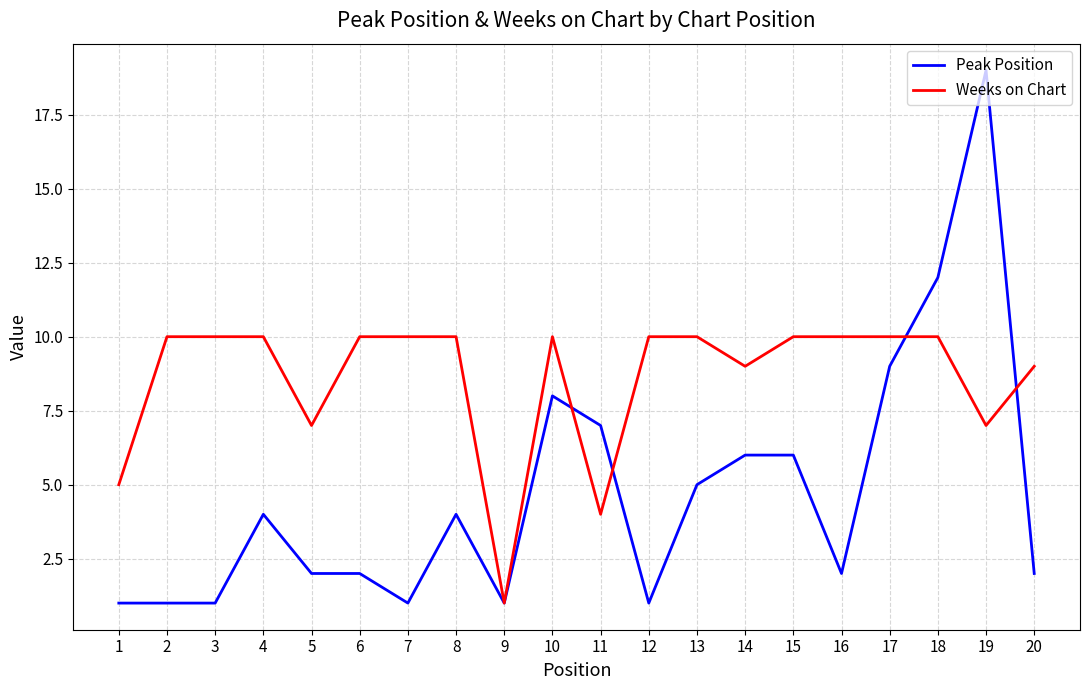

True or false: Weeks on Chart and Peak Position intersect in this chart.

True